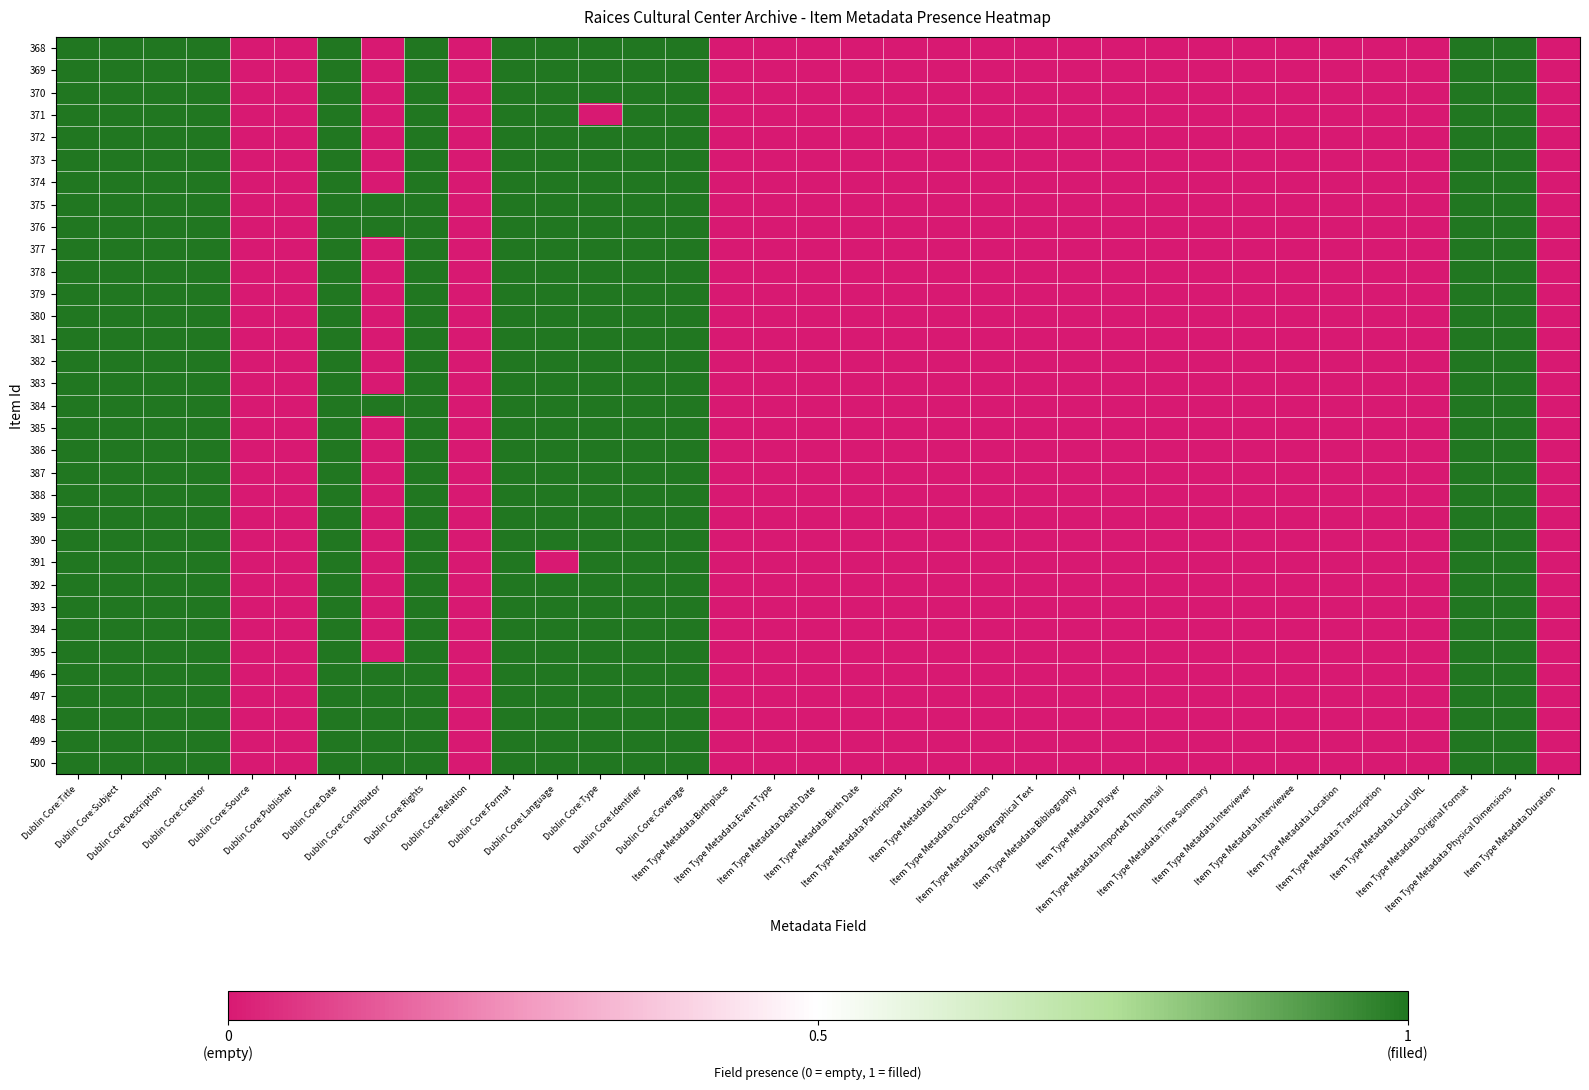

What is the total value across all series at Dublin Core:Subject?

33